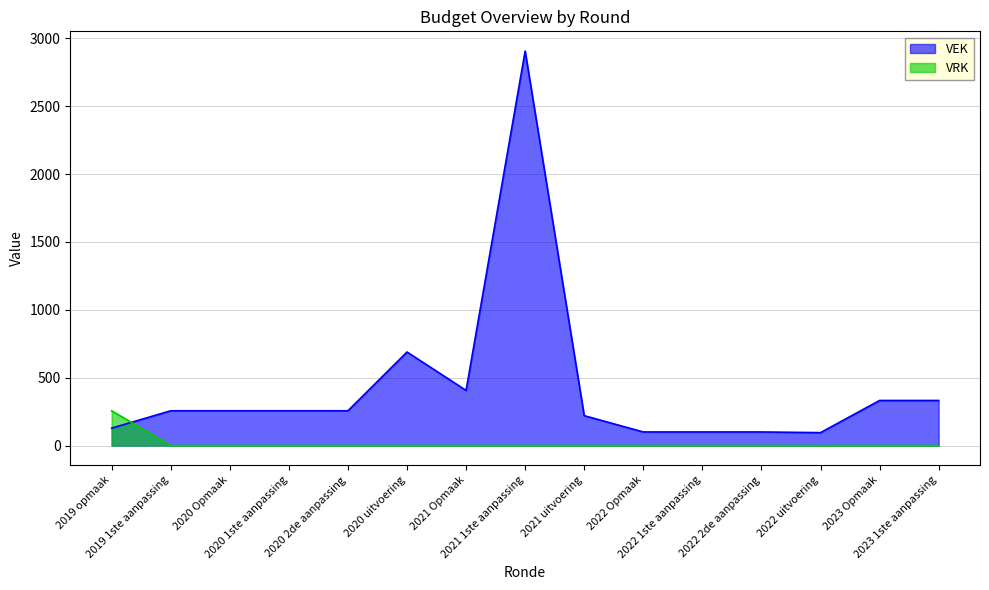

Does the chart have visible grid lines?

Yes